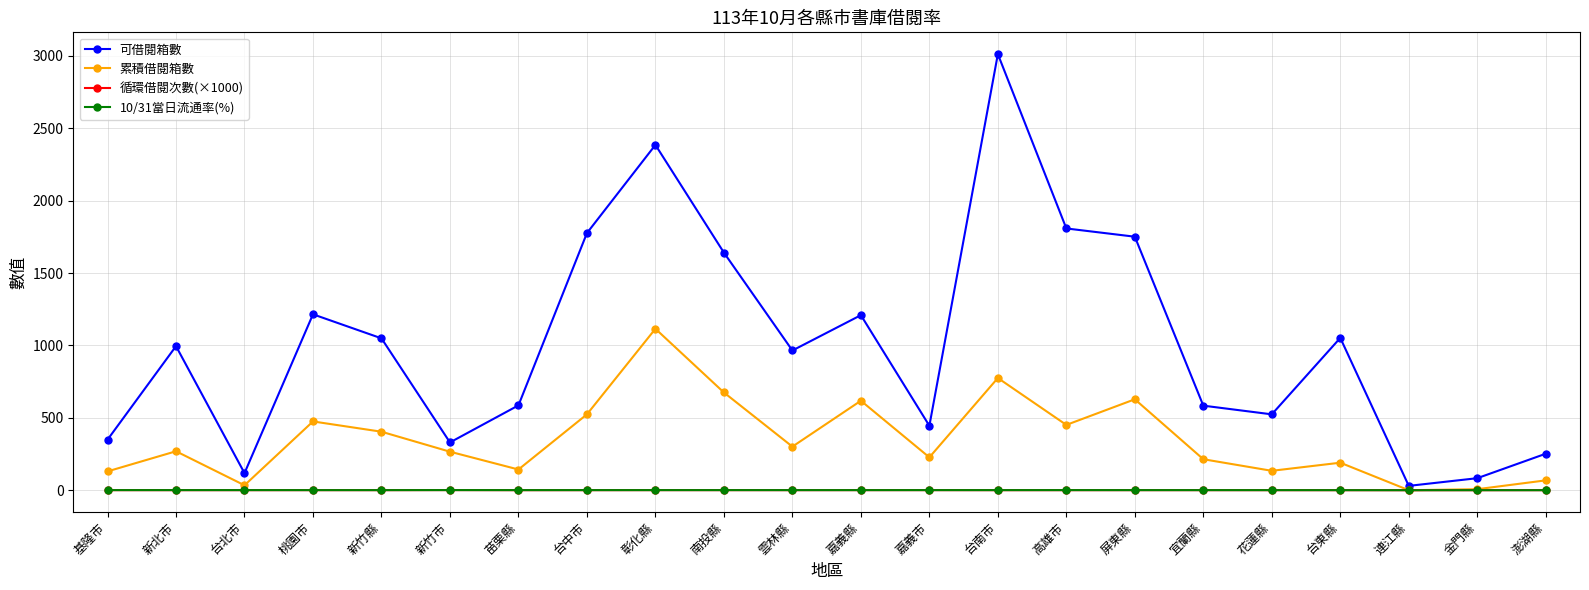

What is the label of the 21st point from the left?

金門縣